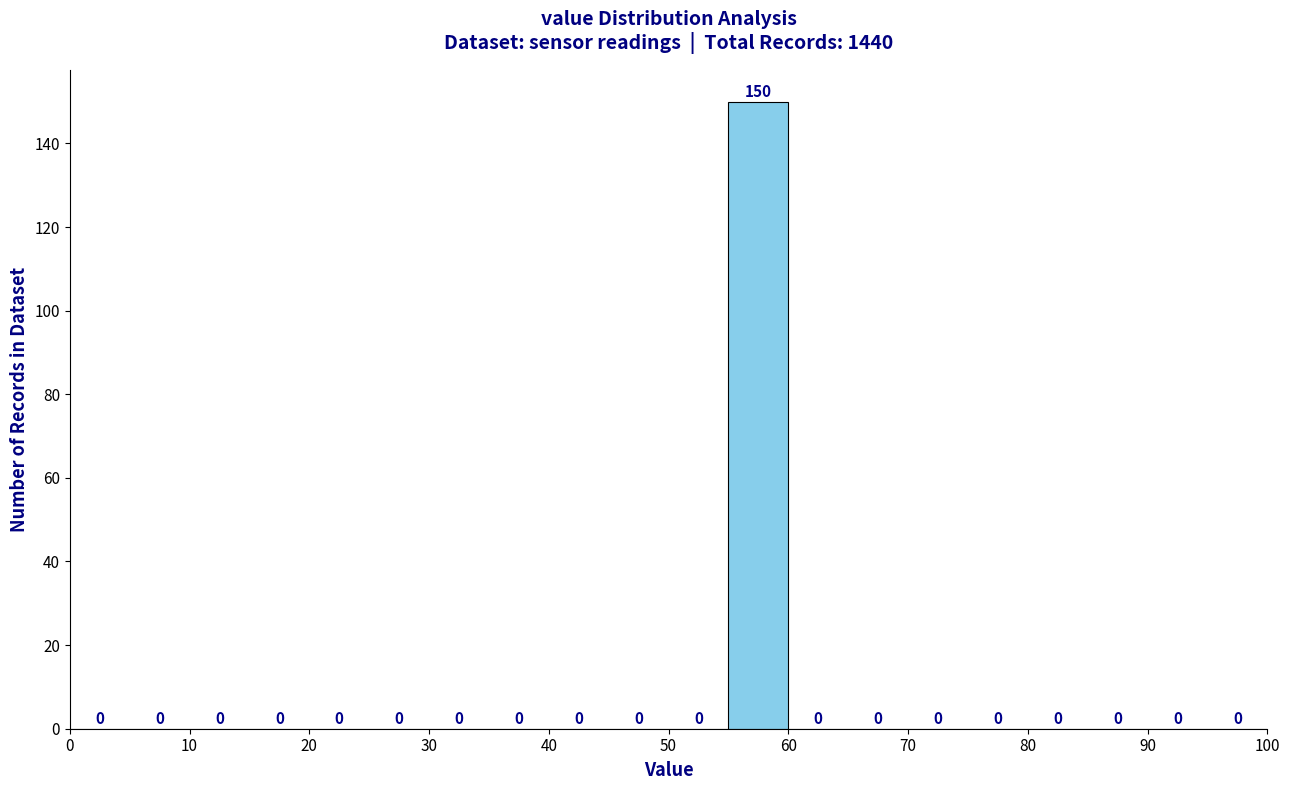

Over which range of the x-axis is the bar tallest?

55 to 60